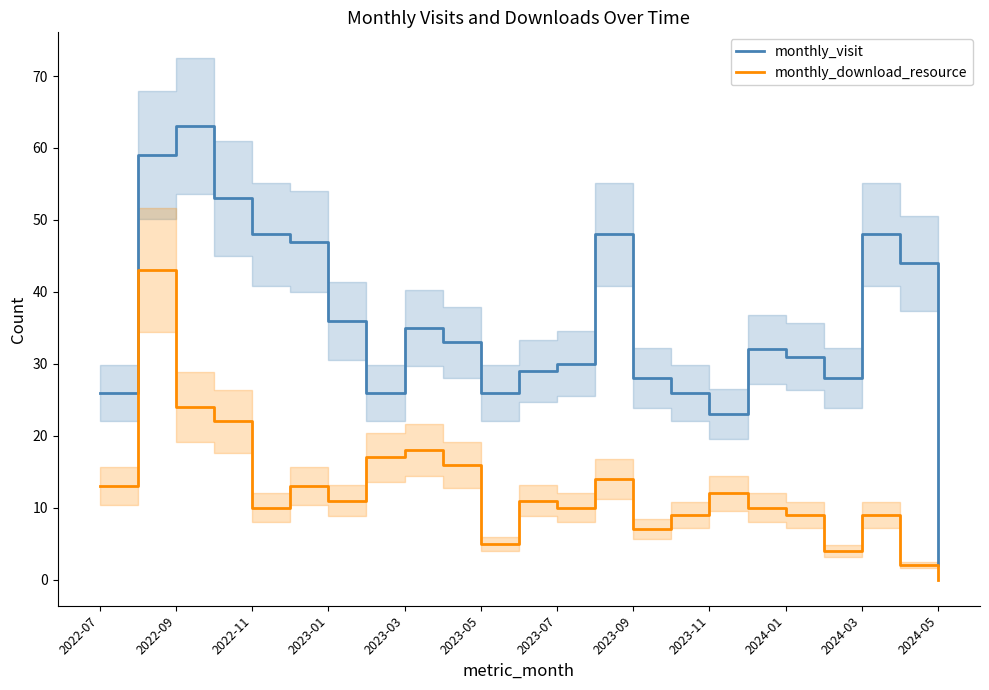

What is the greatest value displayed?

63